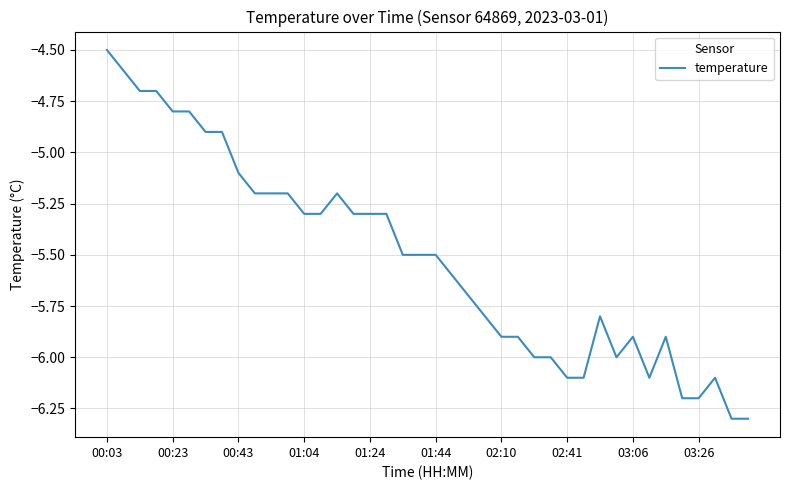

What is the sum of all values?

-220.7